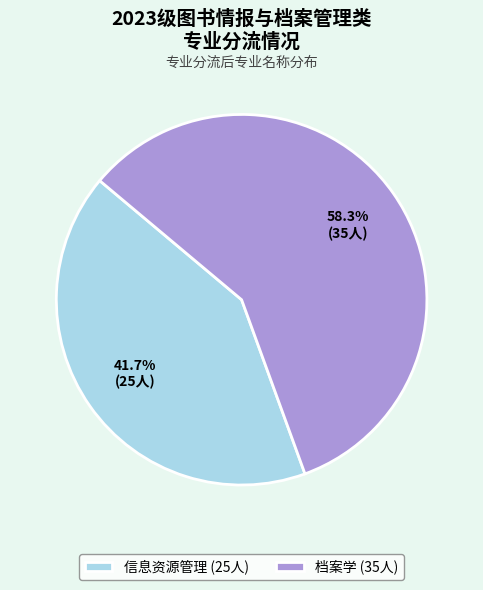

What portion of the pie excludes 信息资源管理?

58.3%